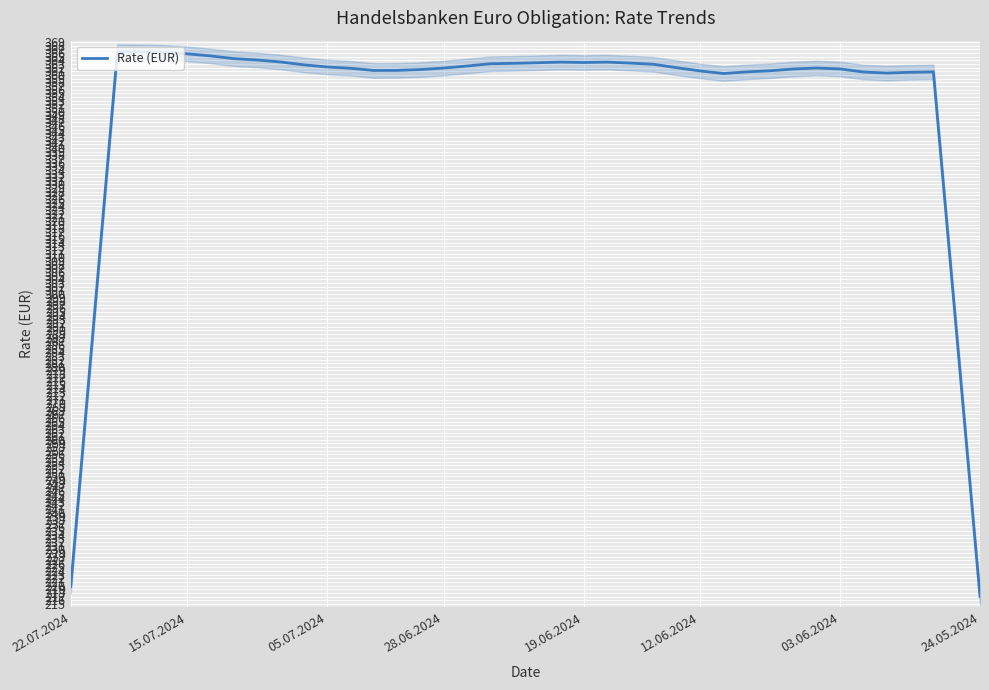

What is the sum of the values at 19 and 35?

723.7